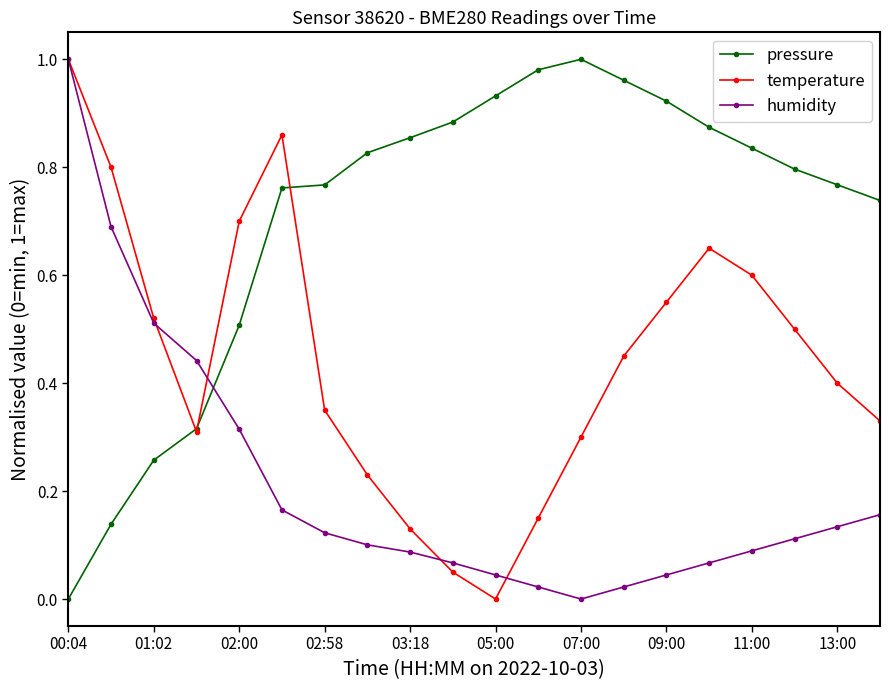

List the series in order of their overall mean, lowest first.

humidity, temperature, pressure